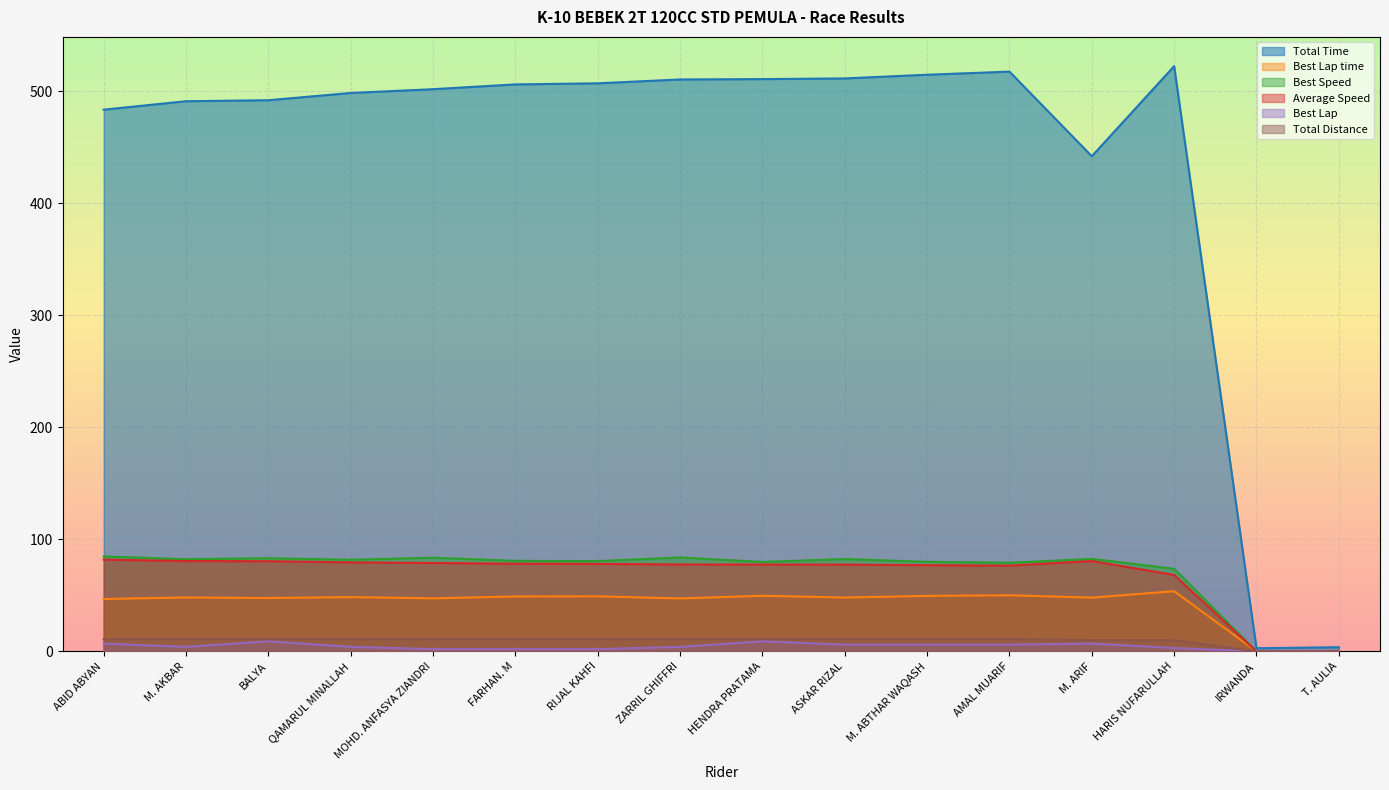

What are all the series names shown in the legend?

Total Time, Best Lap time, Best Speed, Average Speed, Best Lap, Total Distance